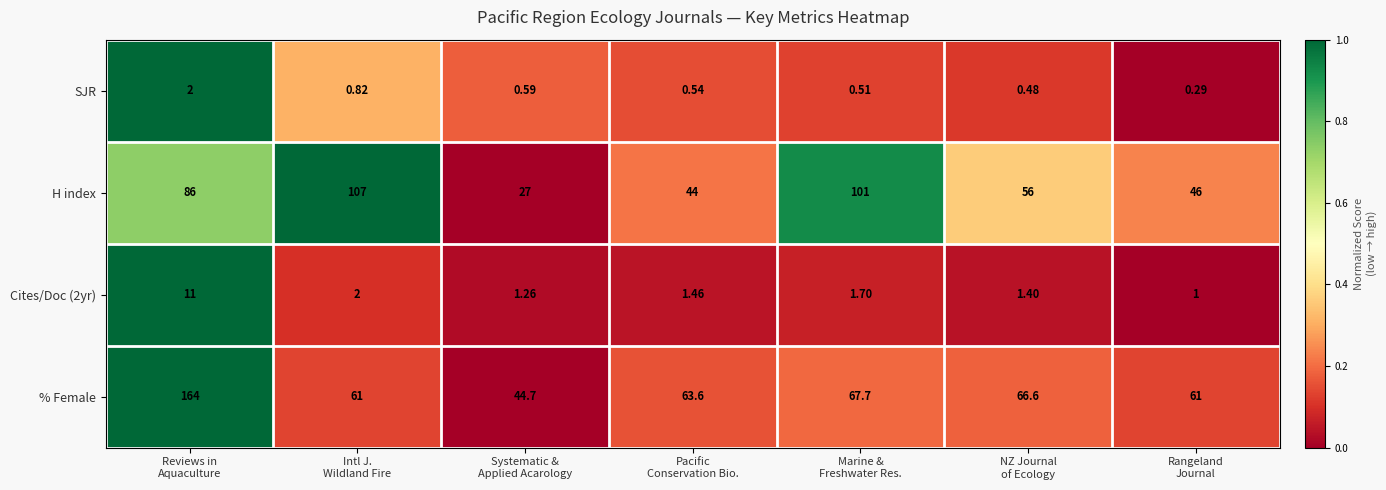

Which series has the largest total across all categories?

% Female